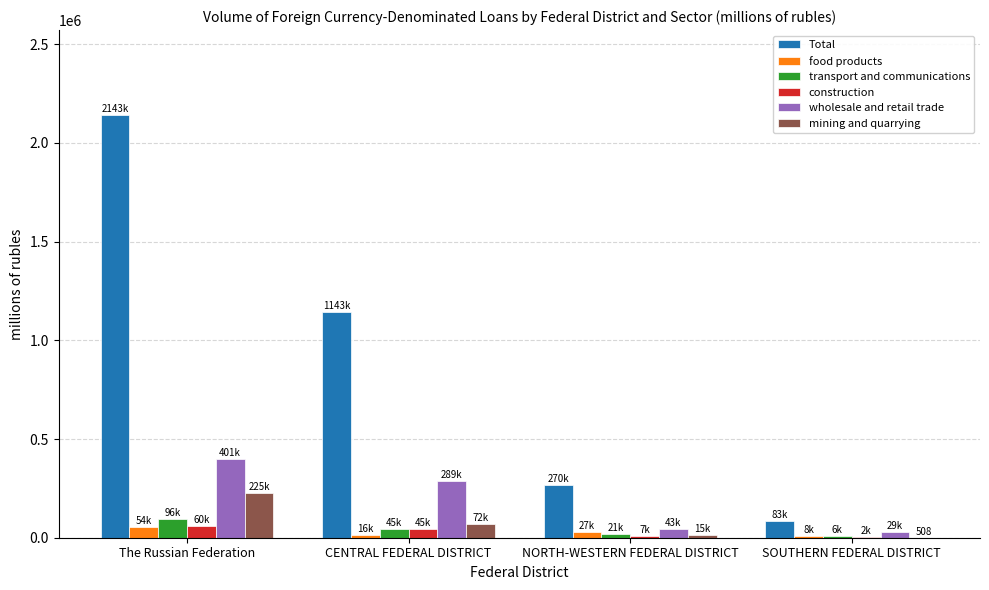

What is the sum of the construction values at NORTH-WESTERN FEDERAL DISTRICT and CENTRAL FEDERAL DISTRICT?

52335